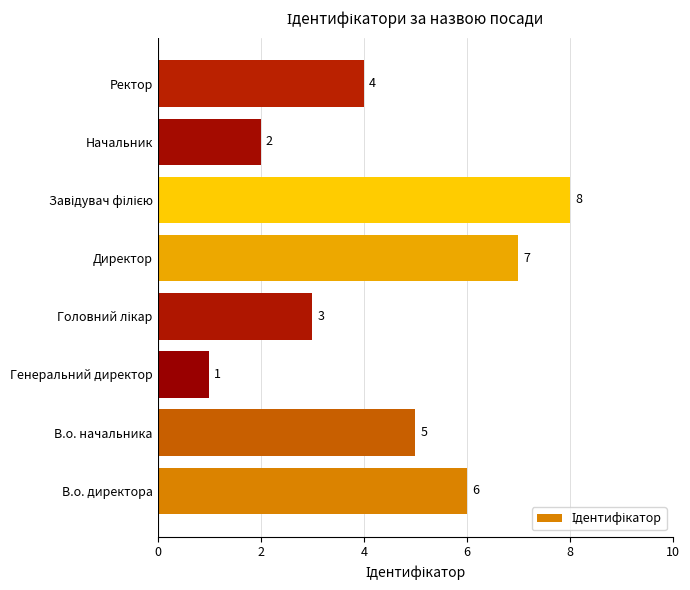

How many data points does each series have?

8